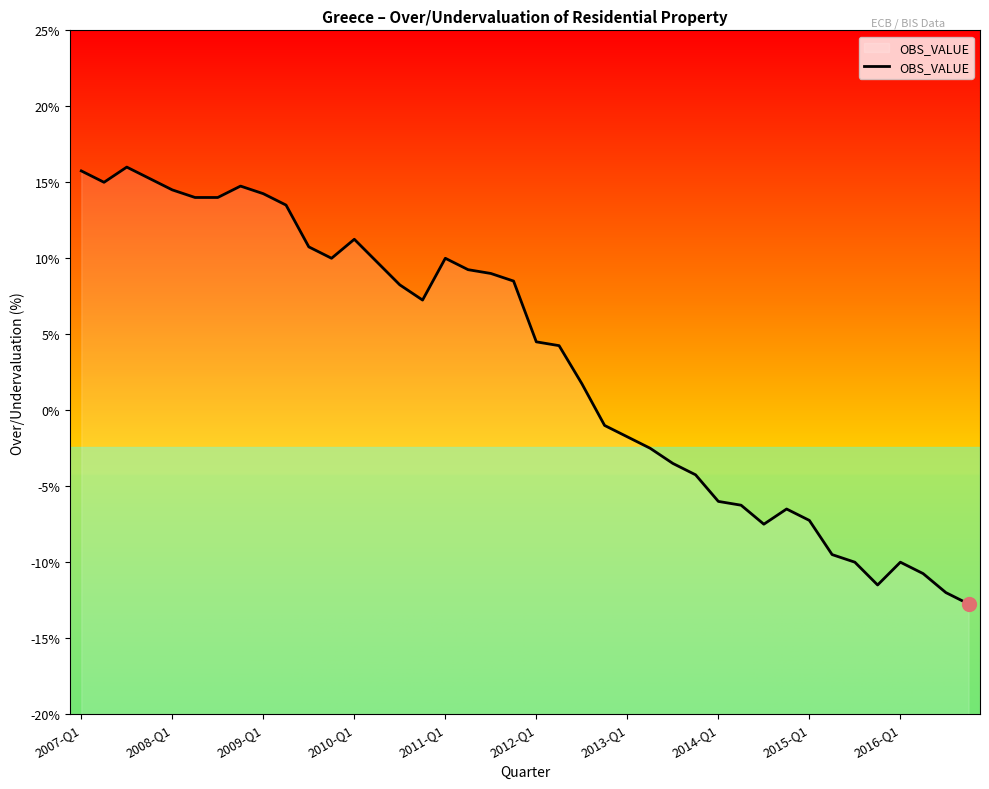

Where does the data first go above 7?

2007-Q1